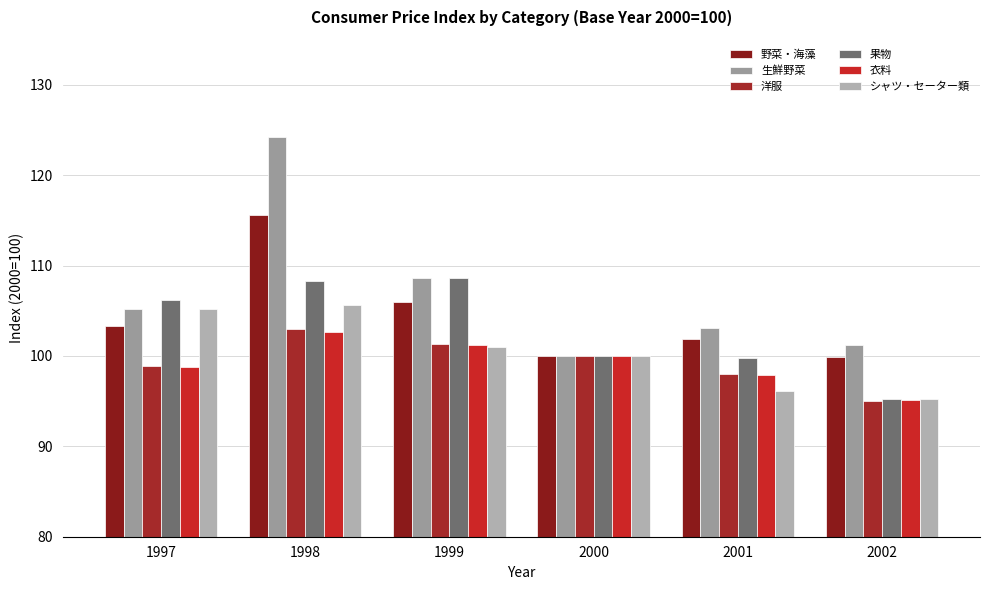

Which series changed the most between 1999 and 2002?

果物